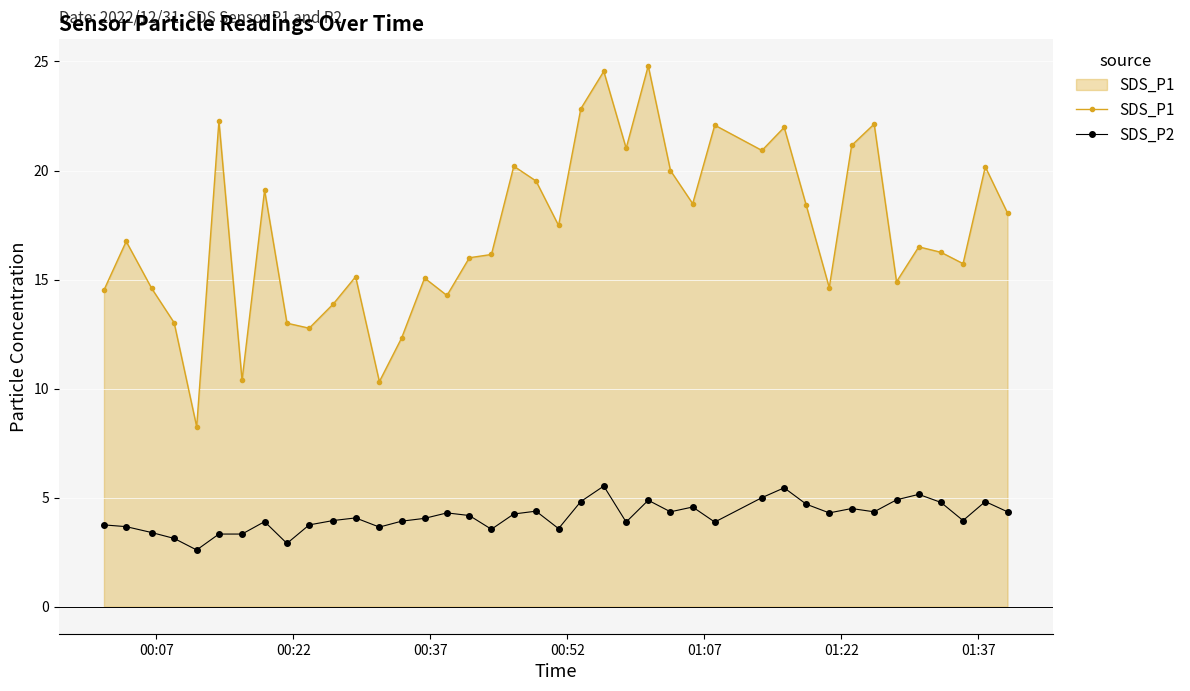

True or false: SDS_P2 and SDS_P1 intersect in this chart.

False